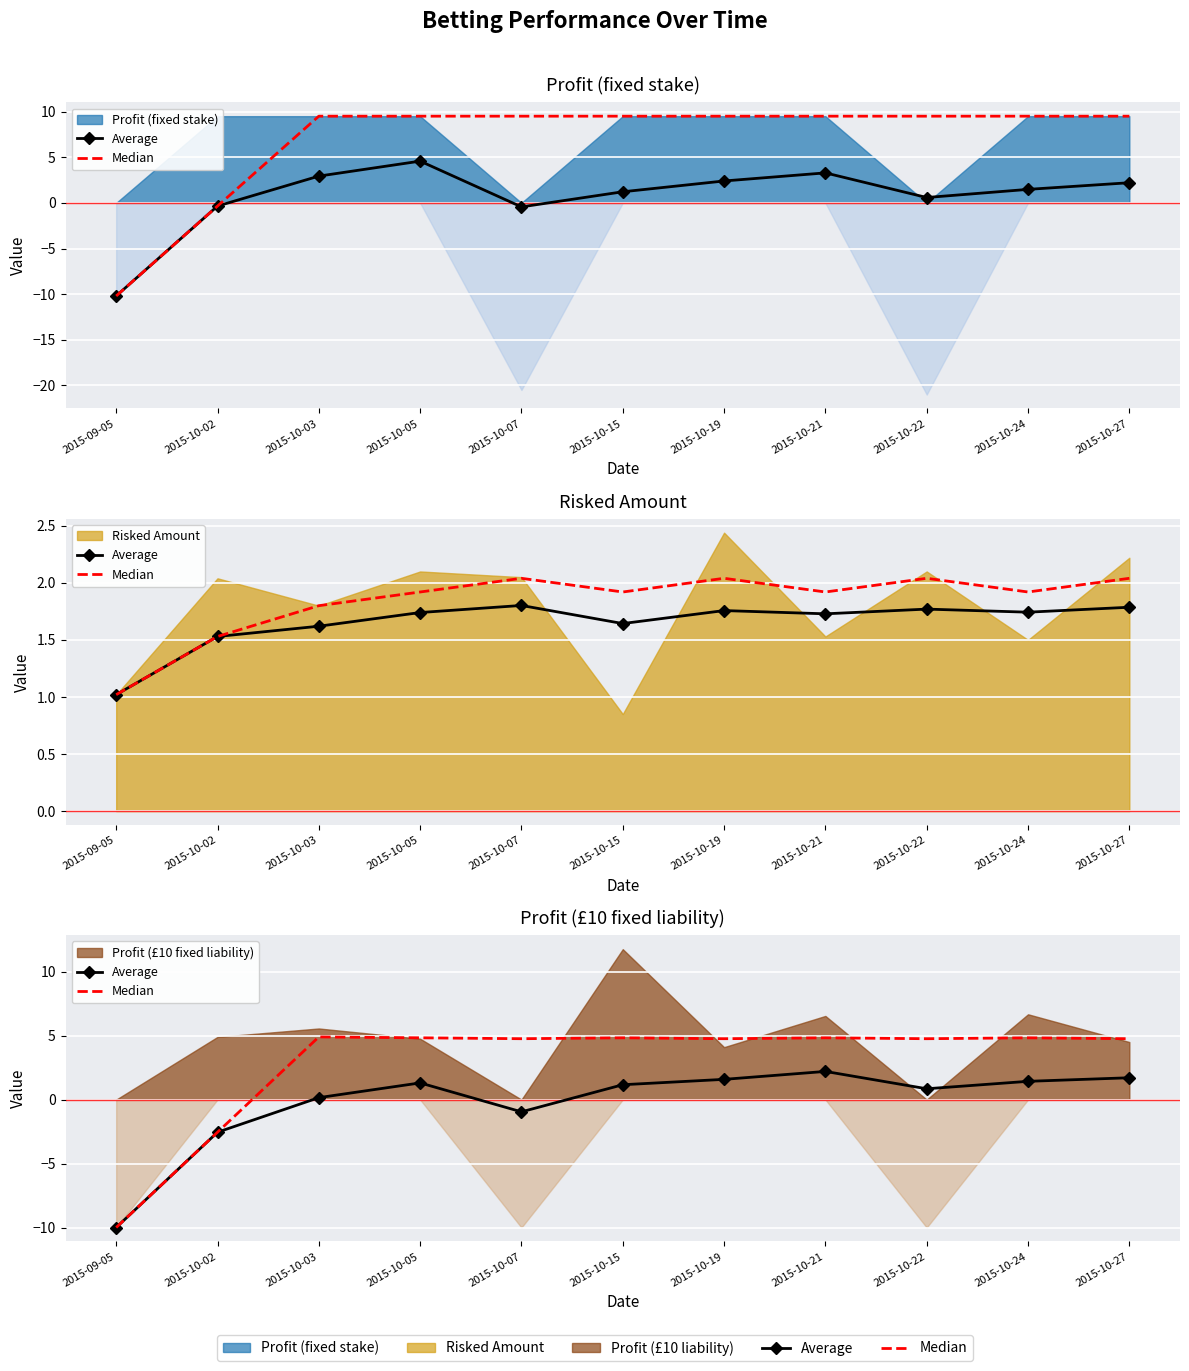

True or false: Average and Median cross at least once.

False